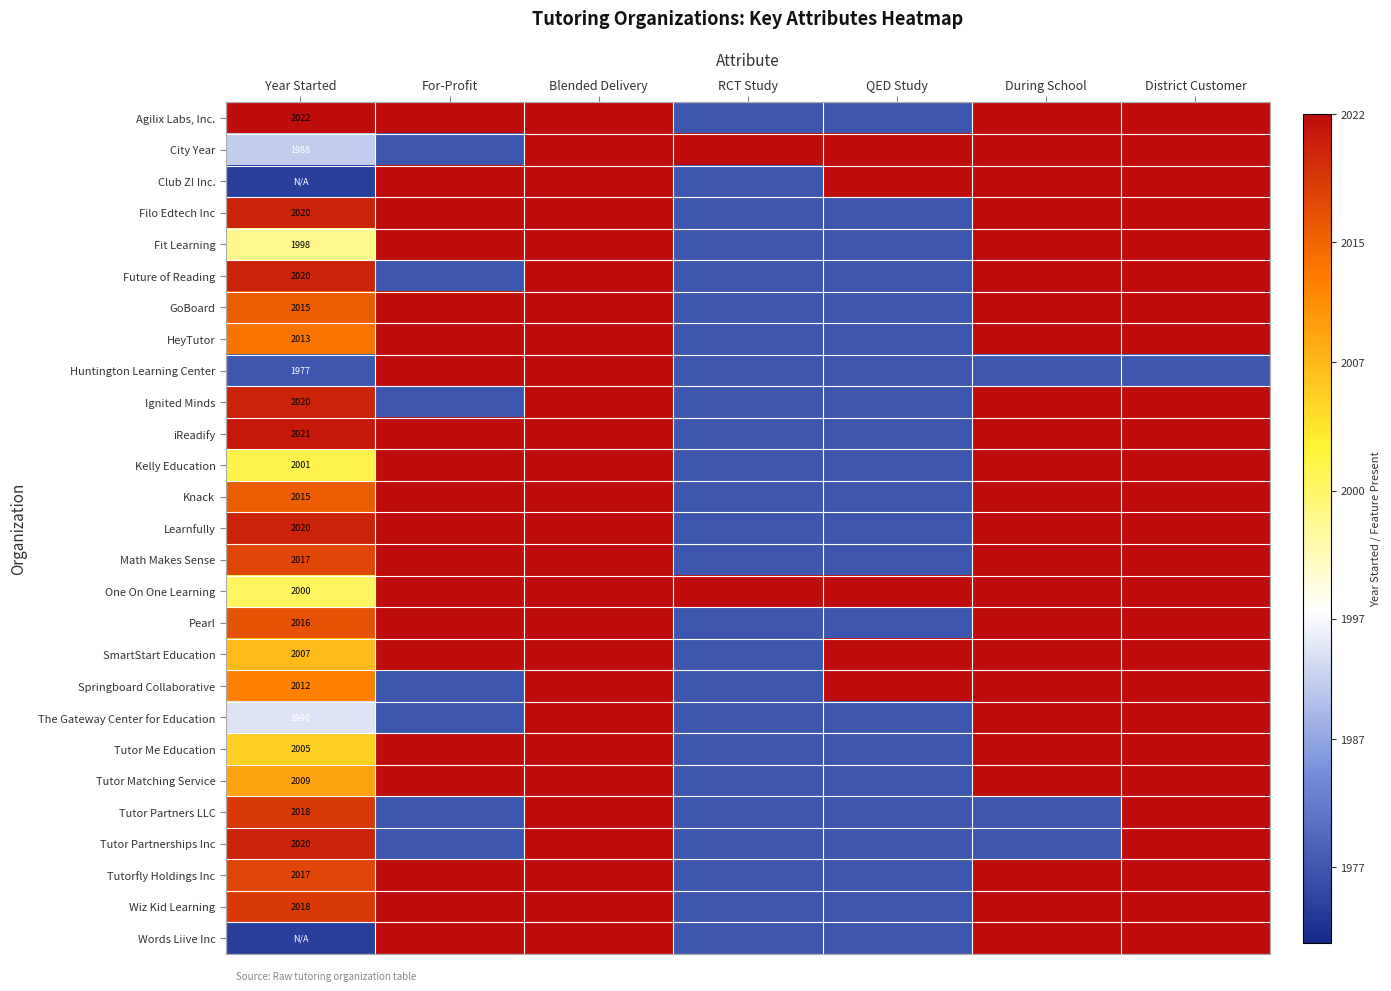

How many data points in Ignited Minds are above 0?

4